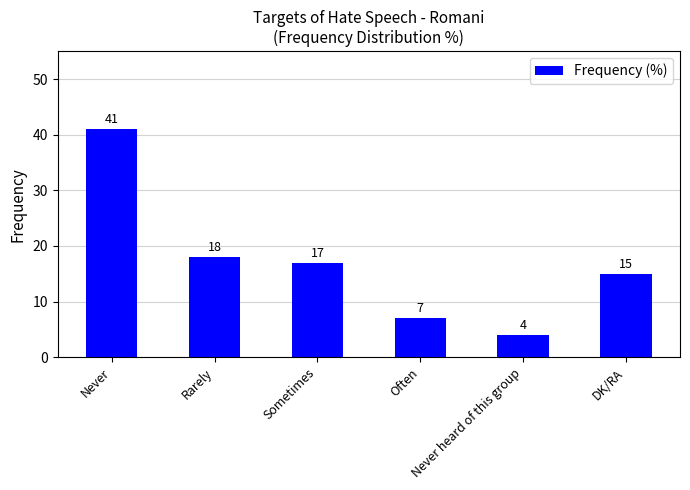

Reading left to right, what are all the values shown in this chart?

41	18	17	7	4	15